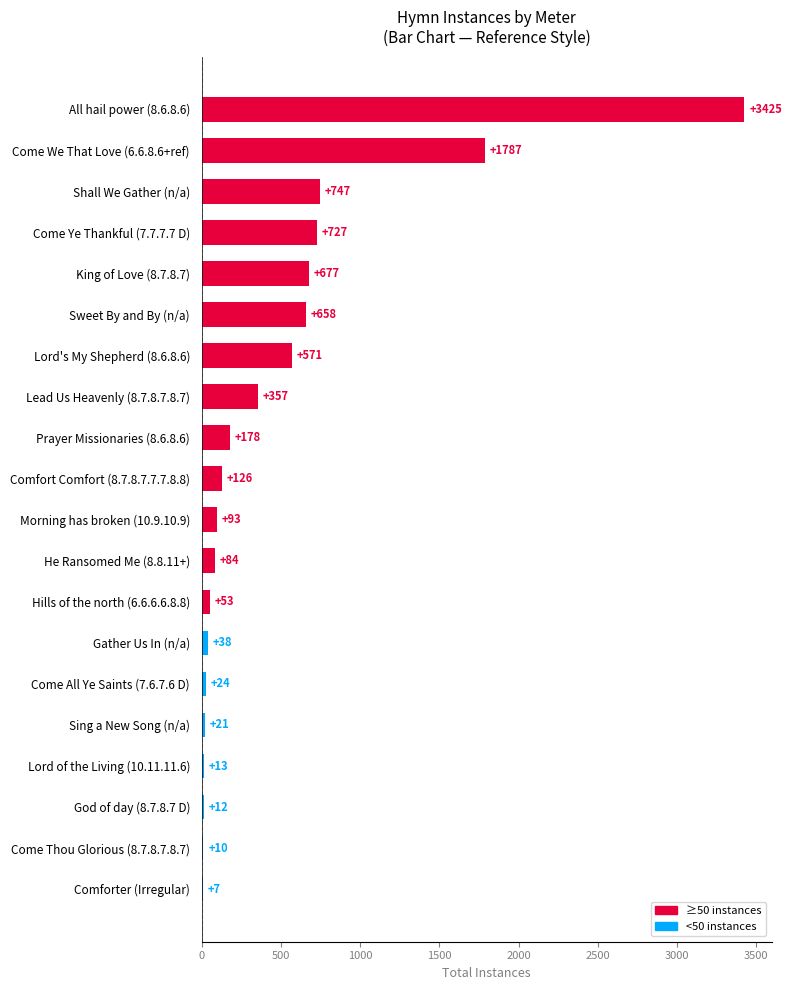

How many categories are shown in the chart?

20